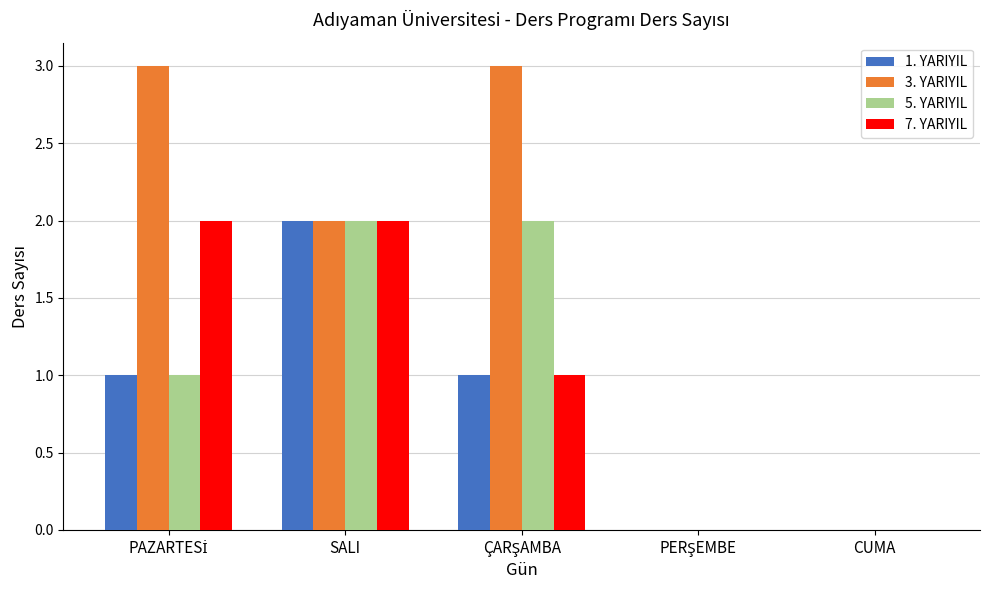

Which series has the largest total across all categories?

3. YARIYIL